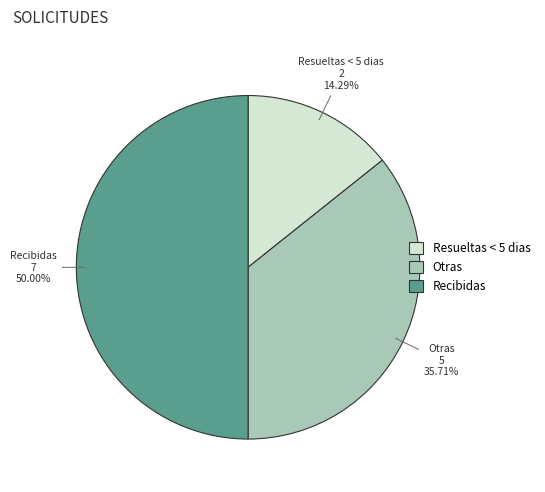

To the nearest percent, what portion does Recibidas represent?

50%